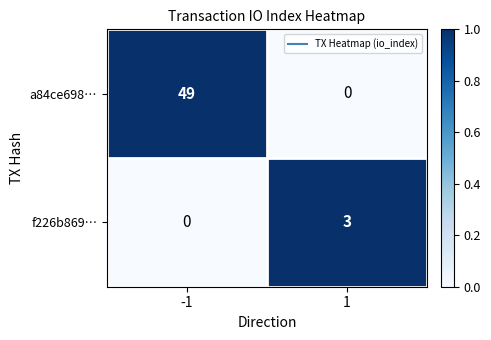

Reading left to right, transcribe all the data shown in this chart.

a84ce698…: -1=49	1=0
f226b869…: -1=0	1=3